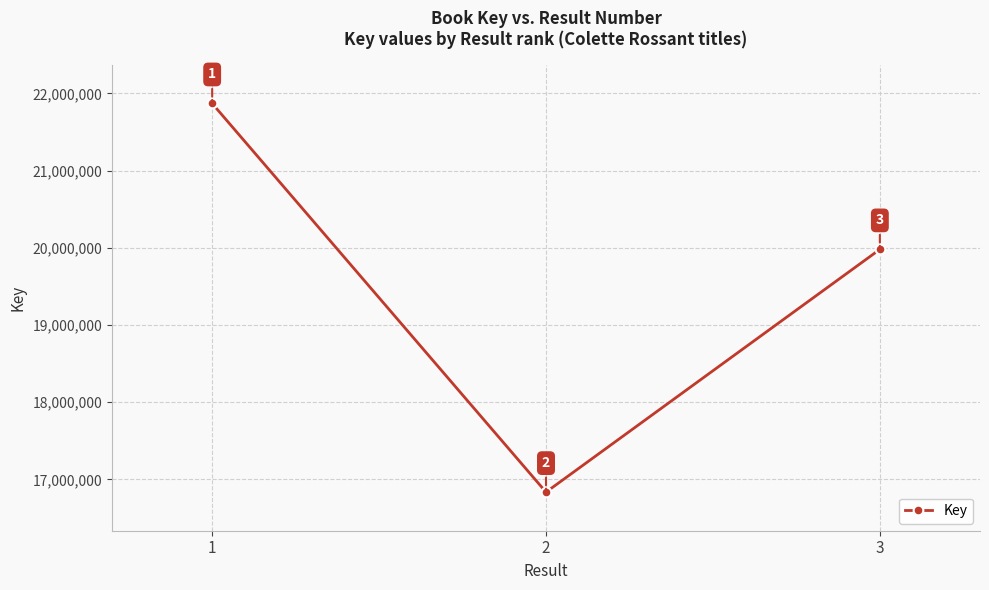

Which label corresponds to the smallest value in the chart?

2